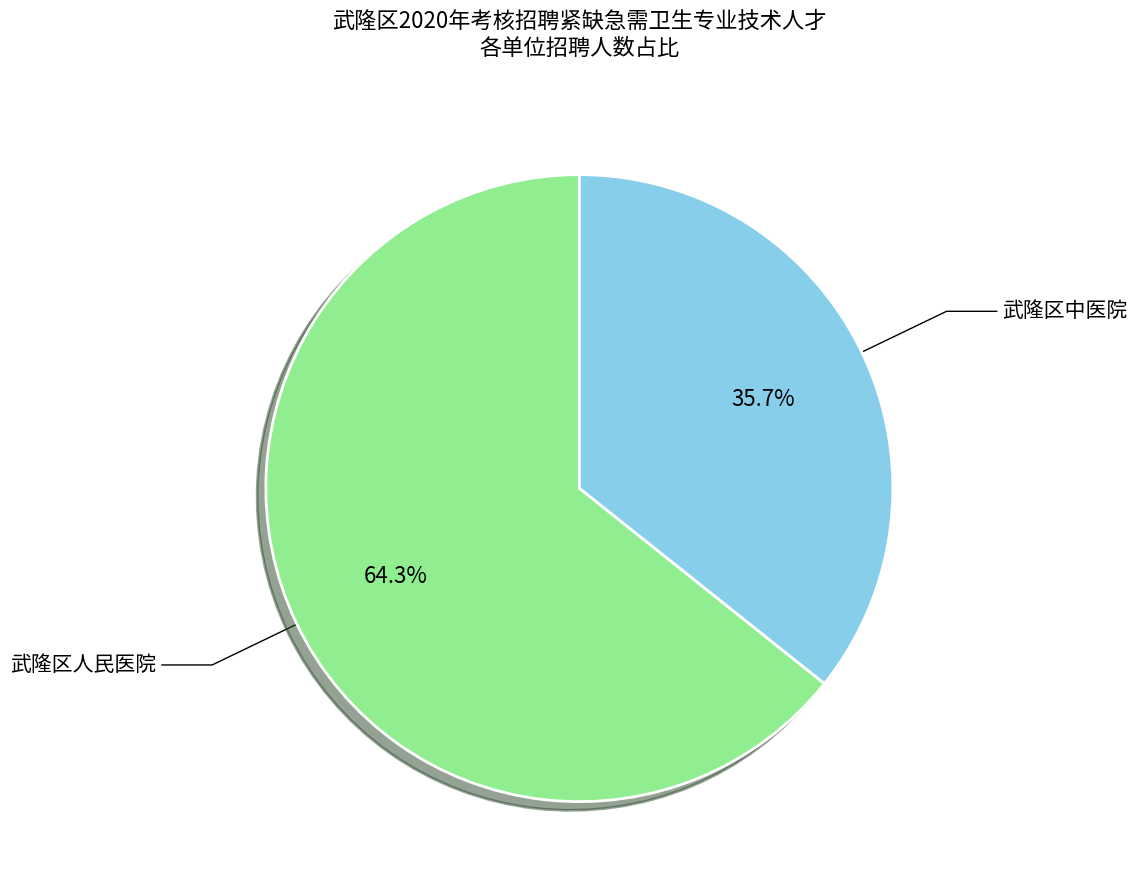

Count the number of slices in the pie.

2